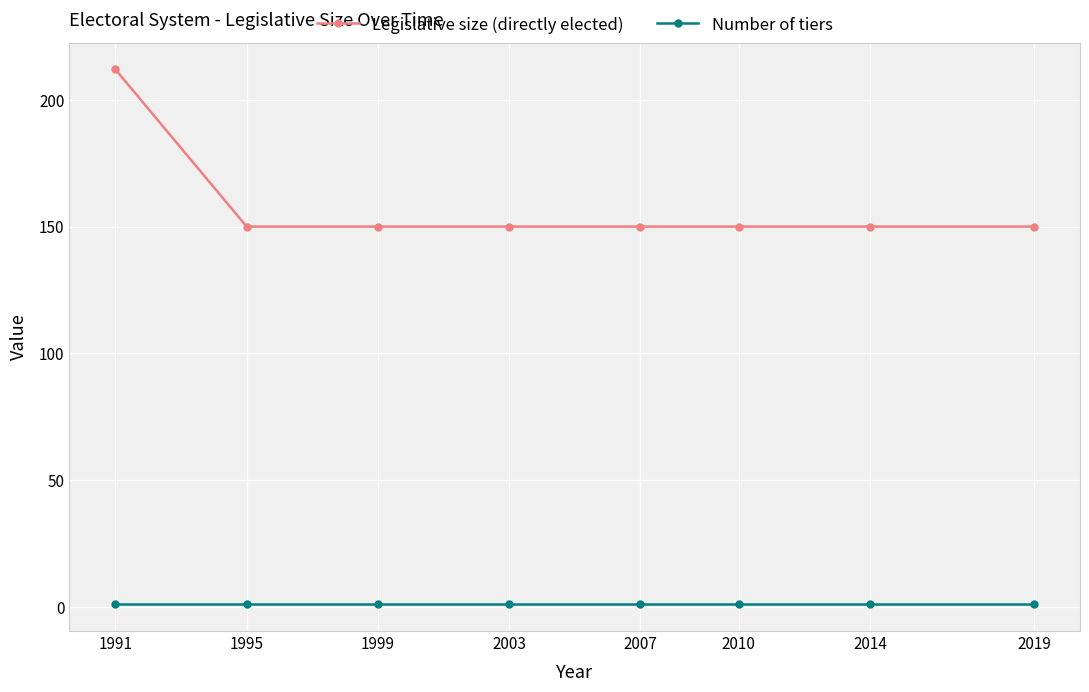

What is the total value across all series at 1991?

213